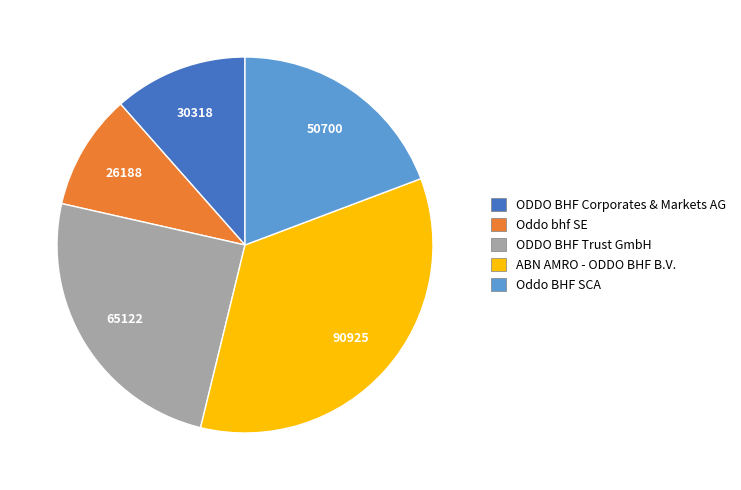

Combined, do Oddo BHF SCA and ODDO BHF Trust GmbH account for over 50%?

No